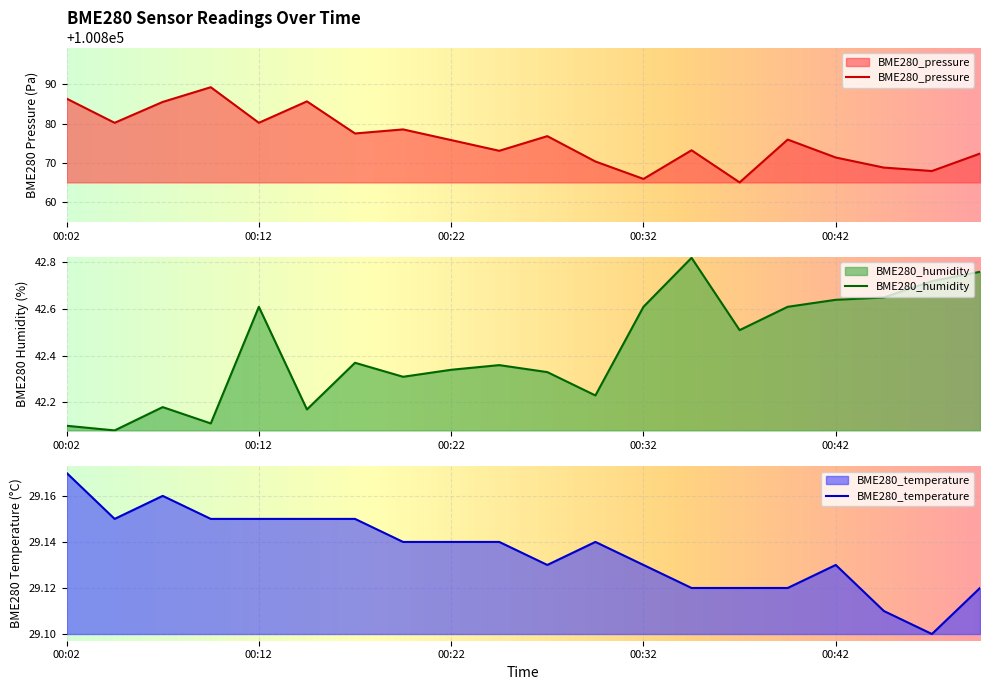

At which label does BME280_pressure reach its minimum?

00:37